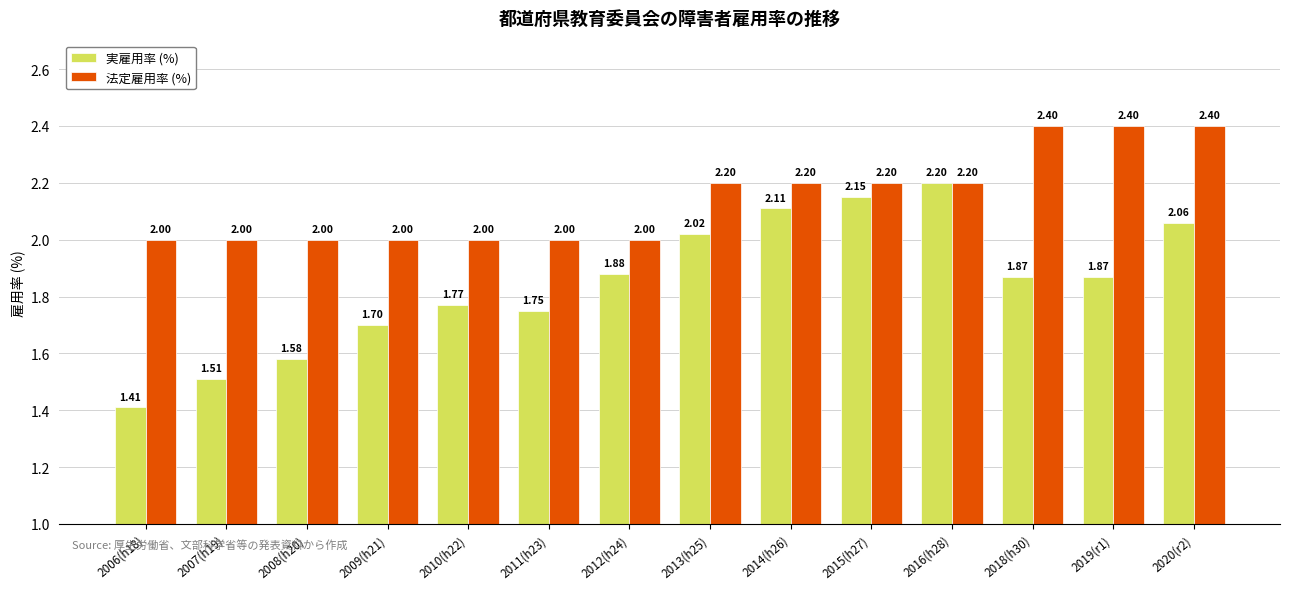

How many series are shown in this chart?

2